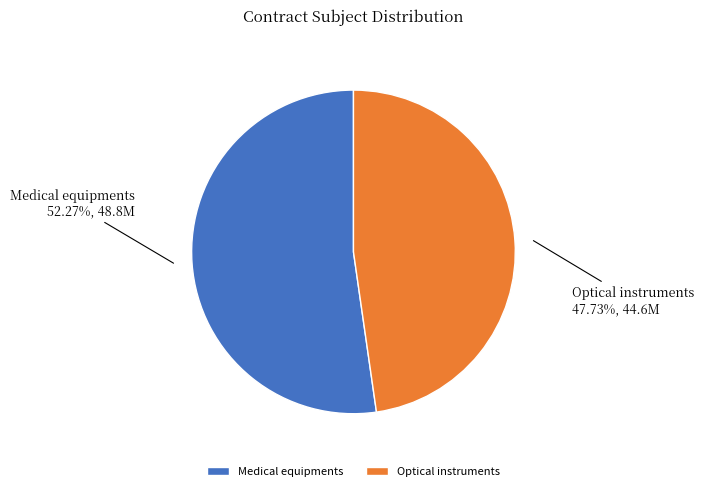

Between Optical instruments and Medical equipments, which is larger?

Medical equipments